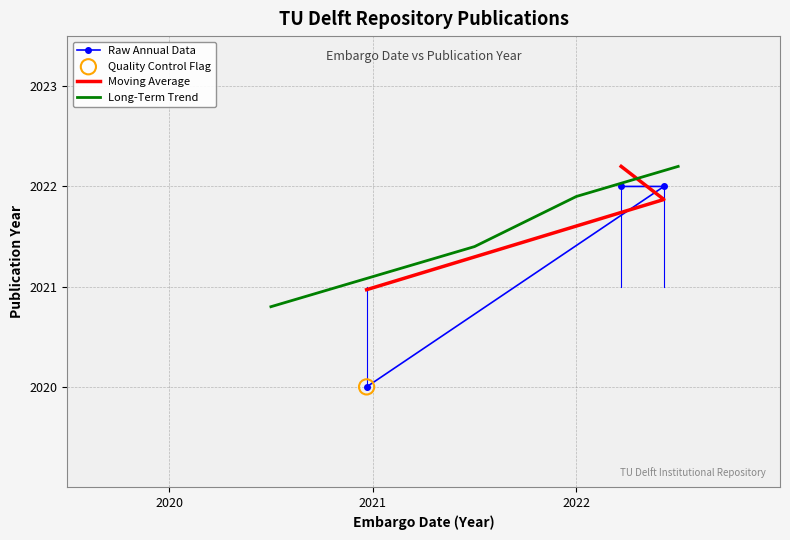

Which has a higher value, 2022-03-20 or 2022-06-04?

2022-03-20